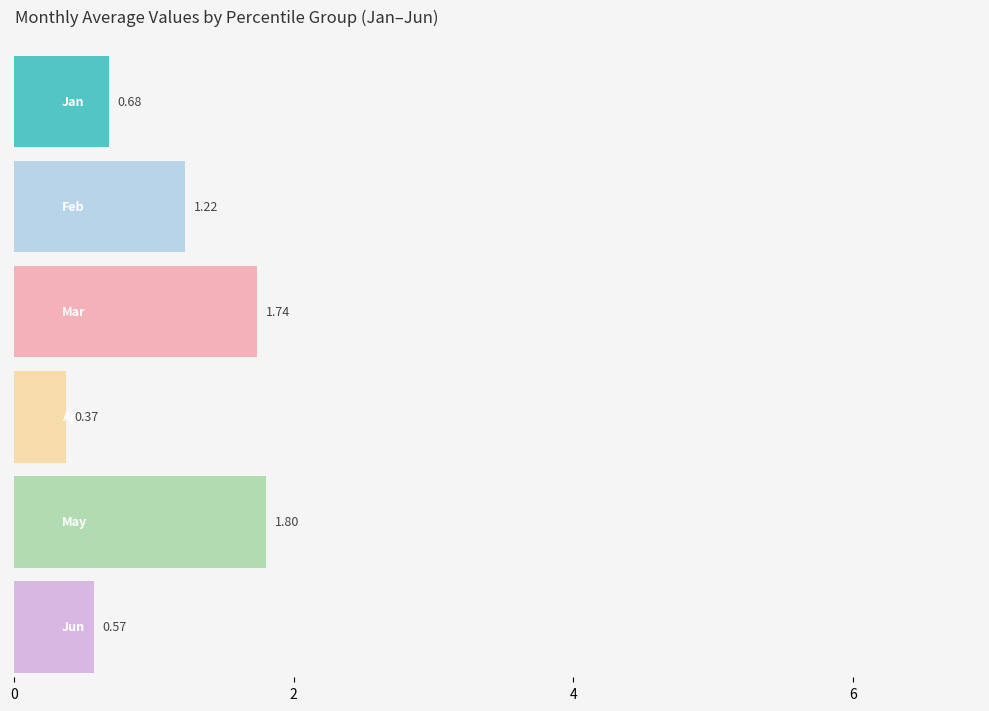

How many bars are there in each group?

6